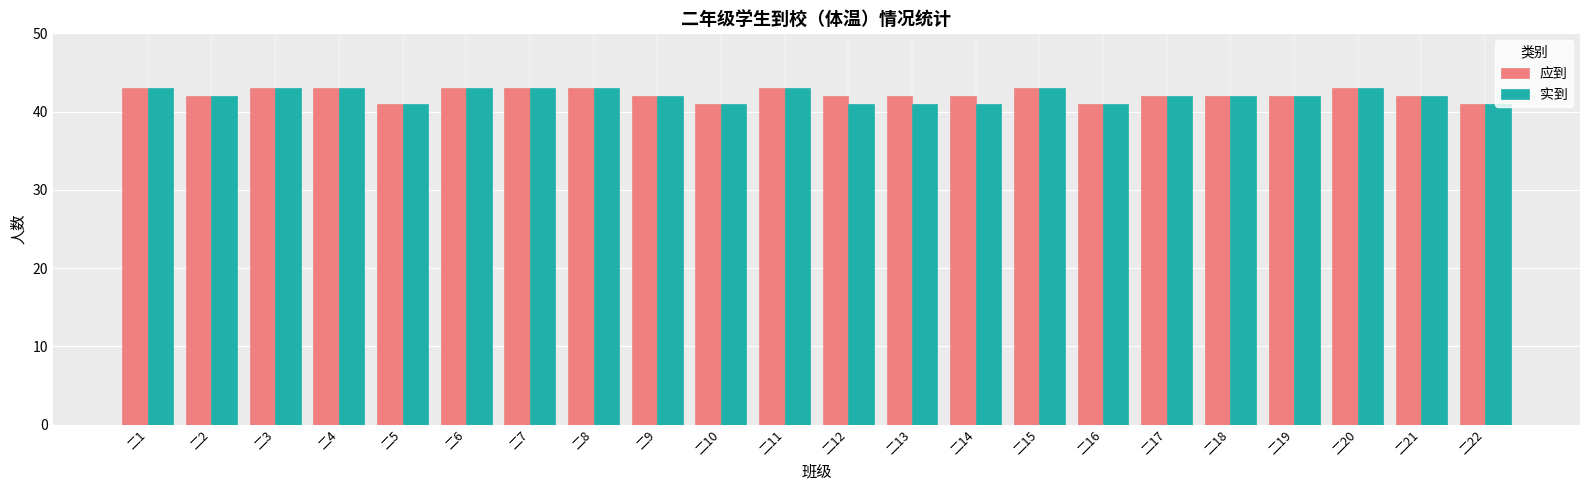

Reading left to right, list all the values displayed in this chart.

应到: 43	42	43	43	41	43	43	43	42	41	43	42	42	42	43	41	42	42	42	43	42	41
实到: 43	42	43	43	41	43	43	43	42	41	43	41	41	41	43	41	42	42	42	43	42	41